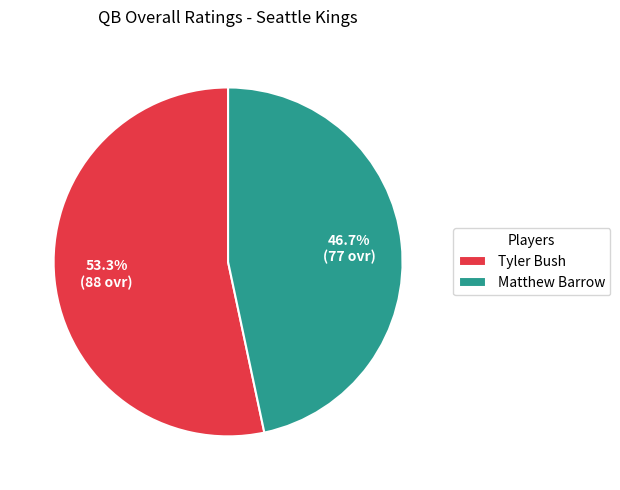

The Matthew Barrow slice represents 47% of the pie. True or false?

True